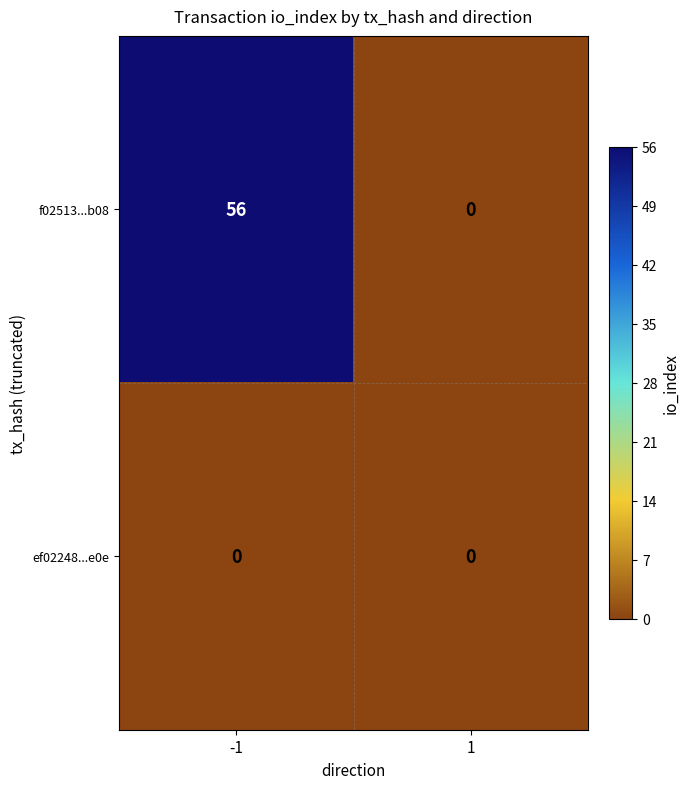

What is the maximum value shown in the chart?

56